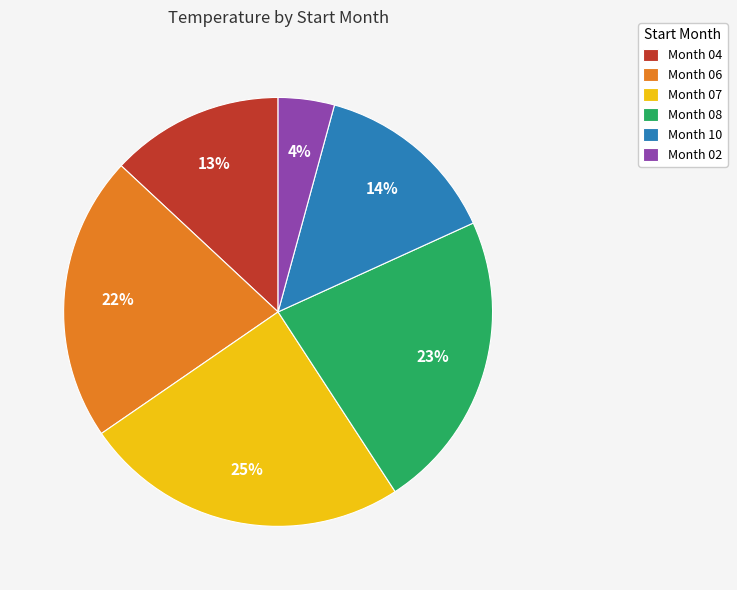

Rank the categories by value from lowest to highest.

Month 02, Month 04, Month 10, Month 06, Month 08, Month 07